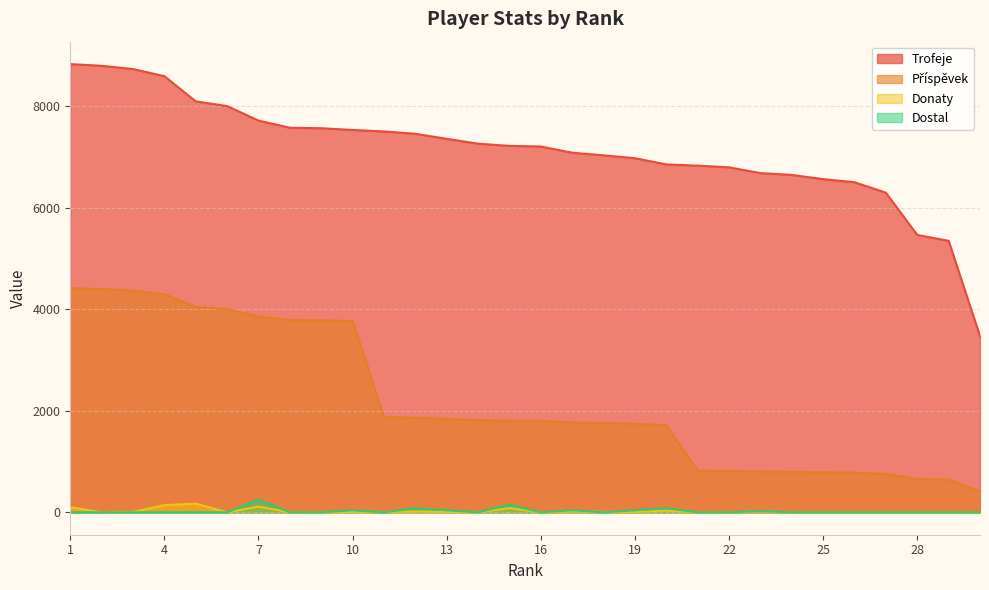

Reading left to right, transcribe all the data shown in this chart.

Trofeje: 8827	8793	8729	8588	8093	8000	7714	7573	7564	7530	7500	7454	7355	7259	7216	7204	7081	7030	6973	6851	6827	6793	6680	6644	6561	6500	6294	5462	5346	3469
Příspěvek: 4413	4396	4364	4294	4046	4000	3857	3786	3782	3765	1875	1863	1838	1814	1804	1801	1770	1757	1743	1712	819	815	801	797	787	780	755	655	641	416
Donaty: 100	0	8	142	170	0	112	0	0	10	8	16	10	0	82	0	18	8	8	34	0	0	18	0	0	0	0	0	0	0
Dostal: 0	0	0	0	0	0	250	0	0	40	0	80	40	0	150	0	40	0	40	80	0	0	24	0	0	0	0	0	0	0